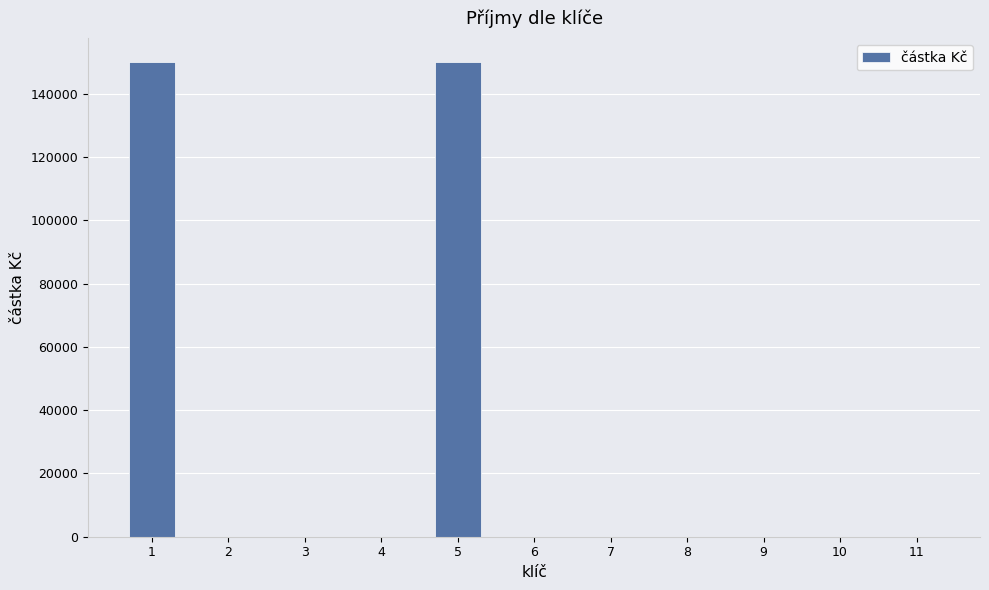

Count the number of values greater than 0.

3